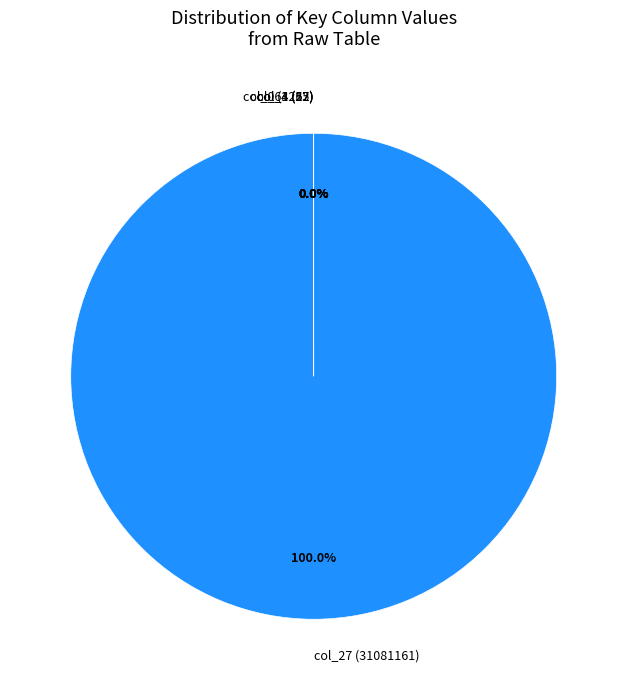

Is col_27 (31081161) the majority of the pie?

Yes